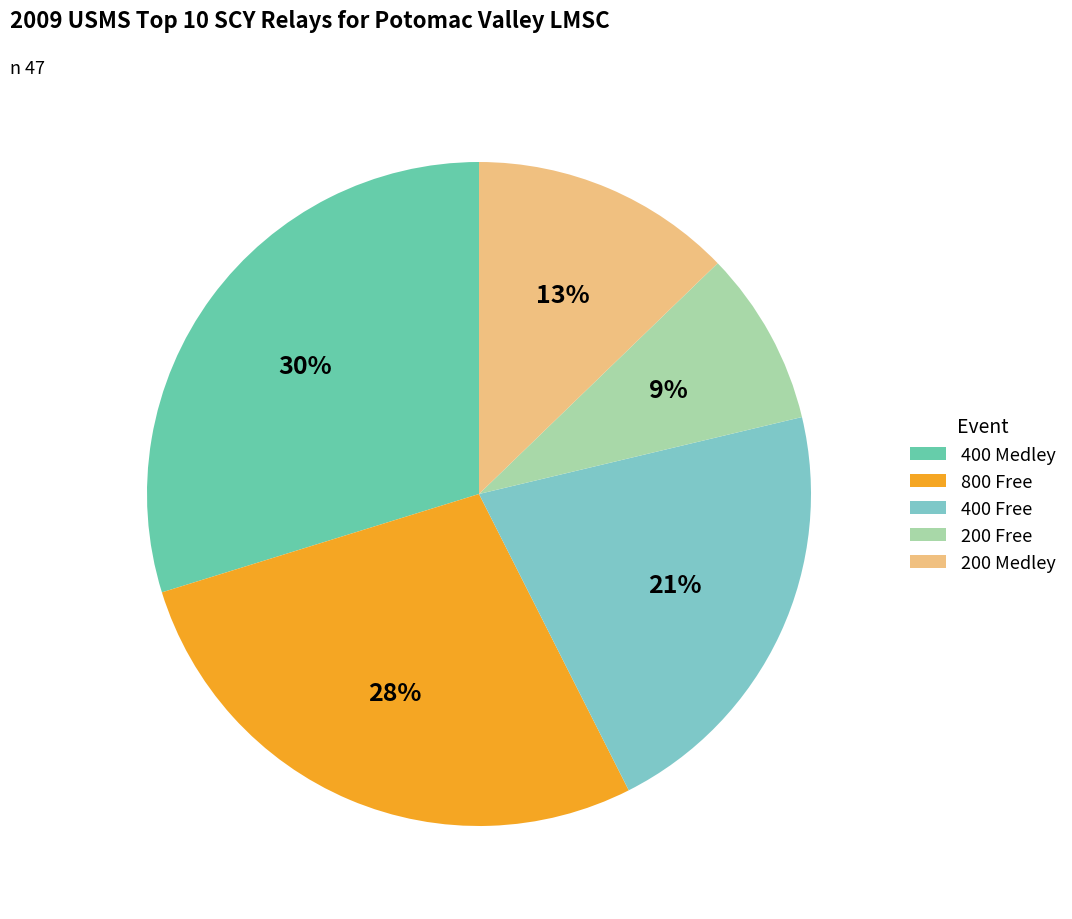

How many segments does this pie chart have?

5